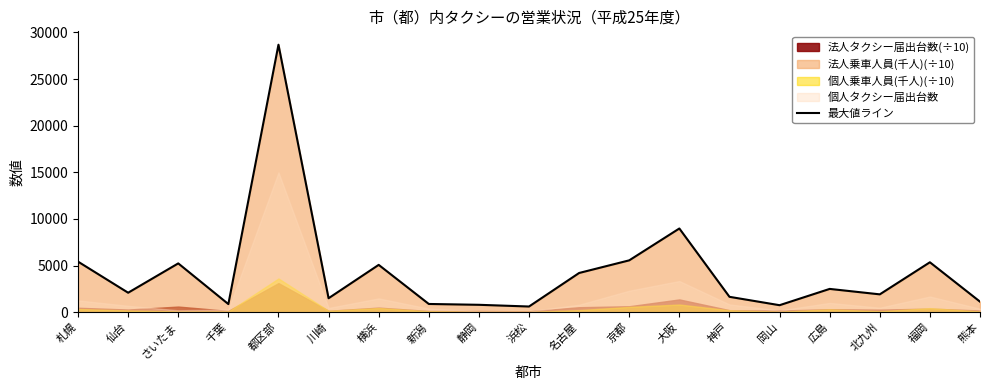

True or false: the data shows 743.4 at 岡山.

True